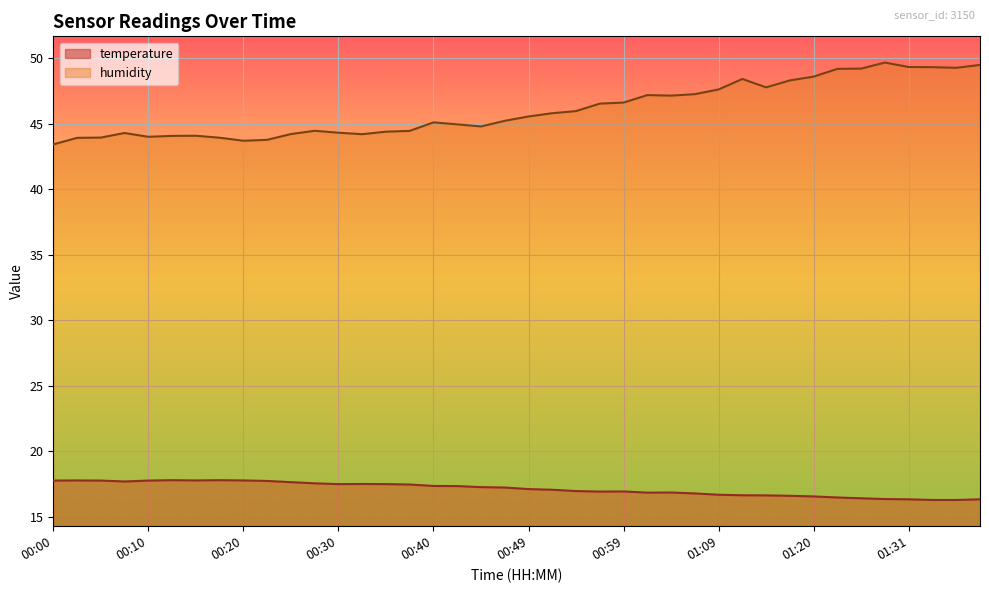

True or false: humidity and temperature cross at least once.

False